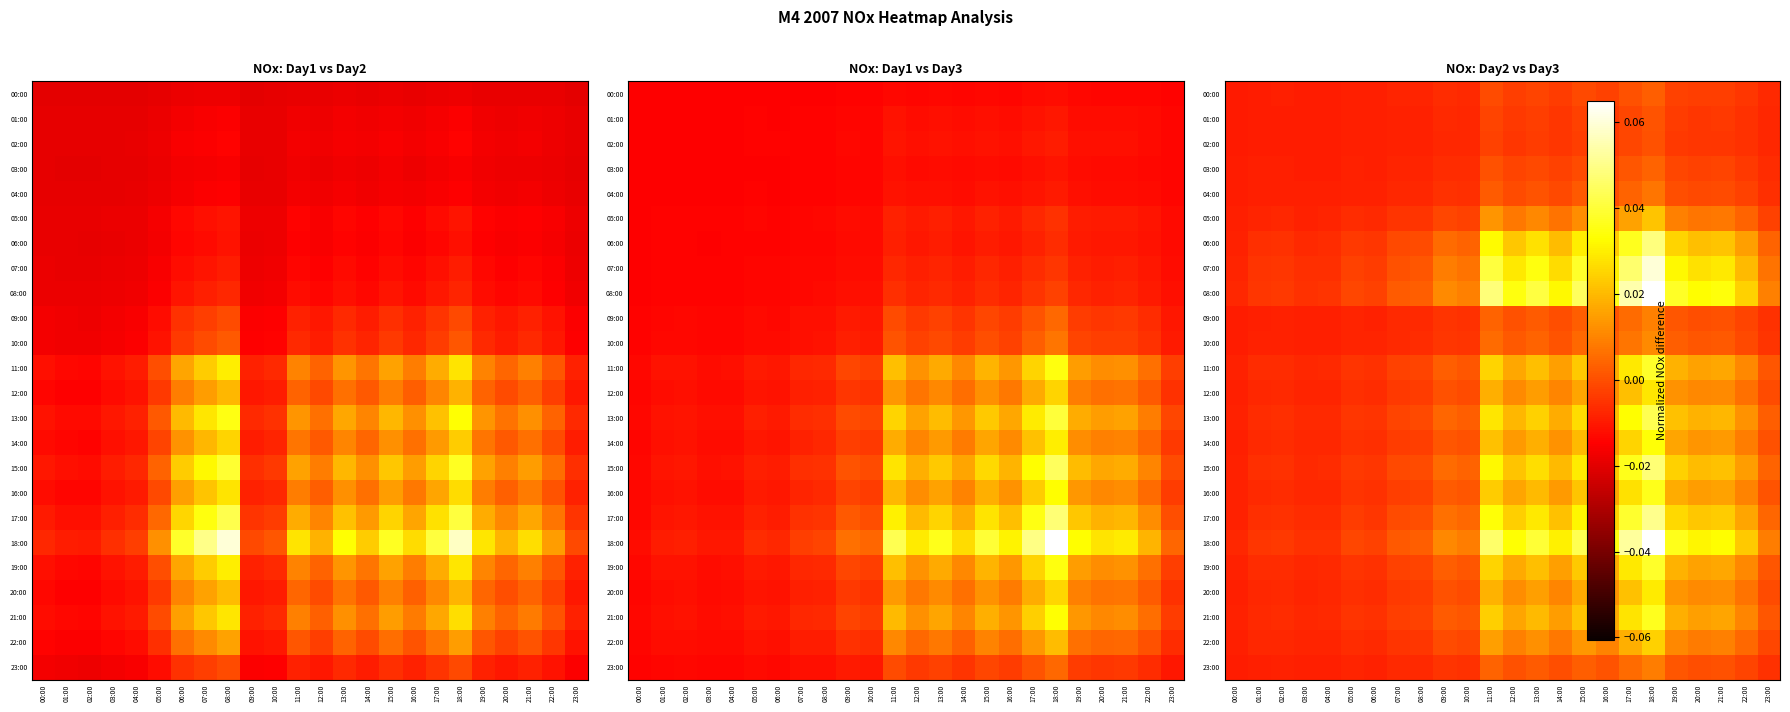

List the series in order of their peak value, highest first.

08:00, 18:00, 07:00, 17:00, 06:00, 15:00, 13:00, 19:00, 11:00, 21:00, 16:00, 14:00, 20:00, 12:00, 22:00, 05:00, 10:00, 09:00, 23:00, 04:00, 03:00, 00:00, 01:00, 02:00